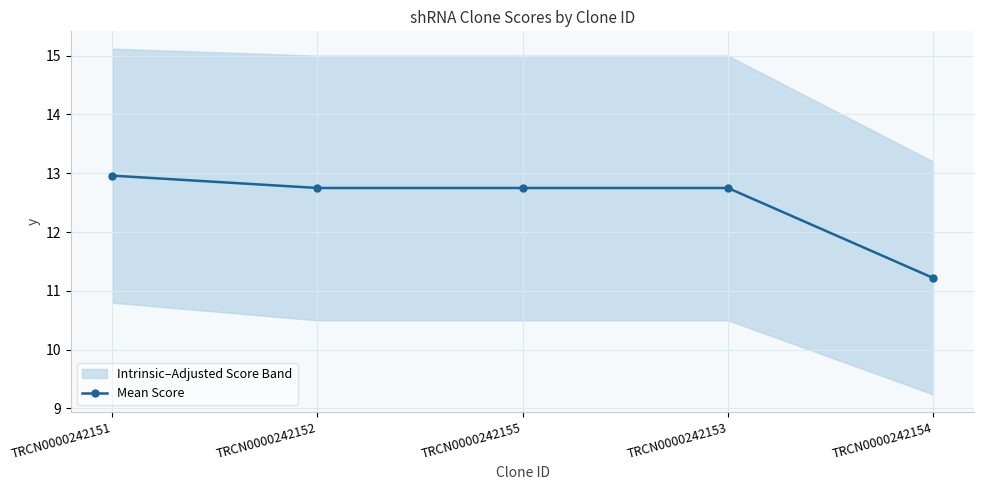

Reading left to right, extract all data points from this chart.

TRCN0000242151=13.0	TRCN0000242152=12.8	TRCN0000242155=12.8	TRCN0000242153=12.8	TRCN0000242154=11.2